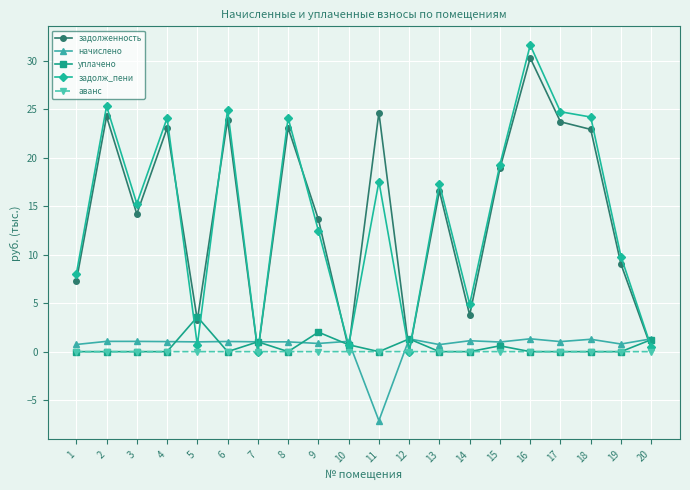

Between 13 and 16, which series saw the biggest shift?

задолж_пени